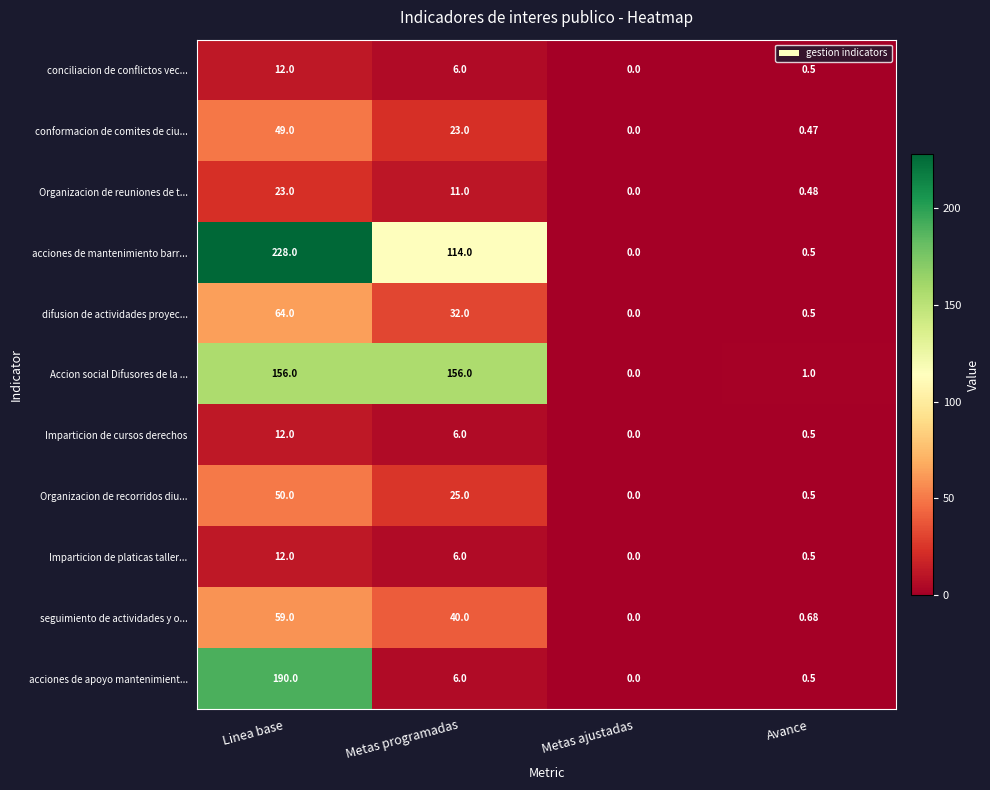

Which category has the lowest value across all series?

Metas ajustadas